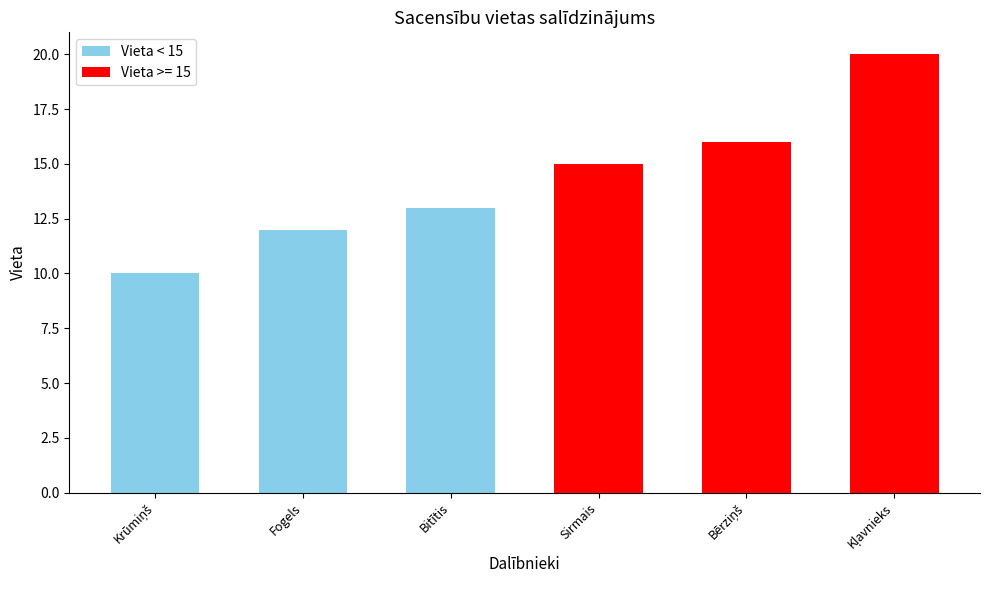

Count the number of data series in this chart.

1